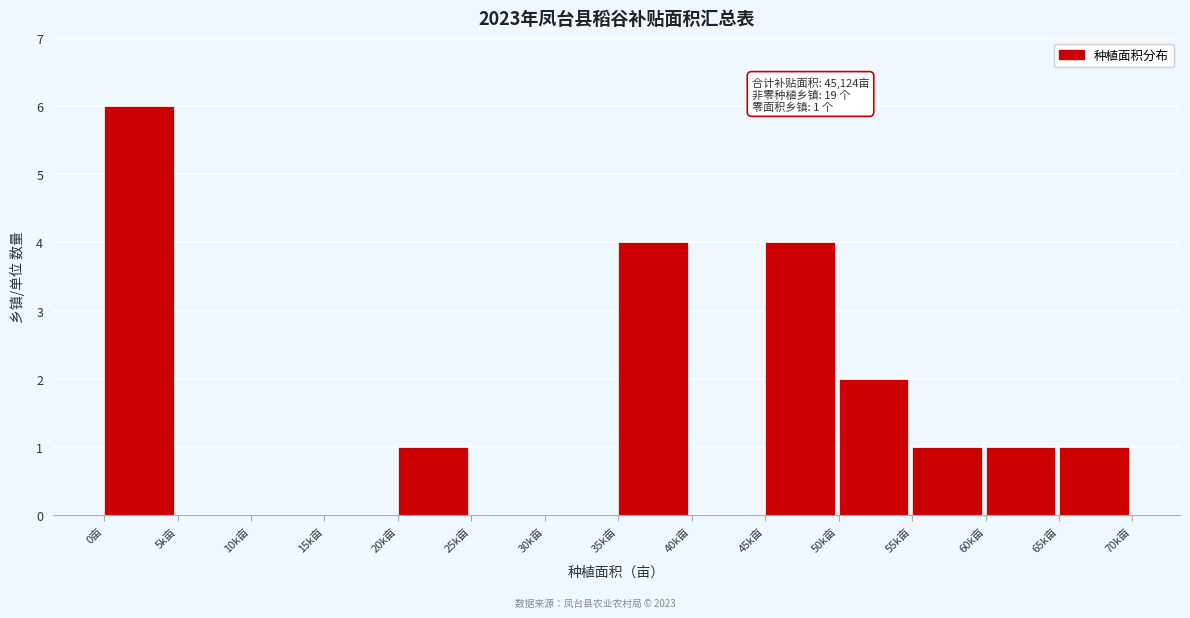

Reading left to right, extract all data points from this chart.

0亩=6	5k亩=0	10k亩=0	15k亩=0	20k亩=1	25k亩=0	30k亩=0	35k亩=4	40k亩=0	45k亩=4	50k亩=2	55k亩=1	60k亩=1	65k亩=1